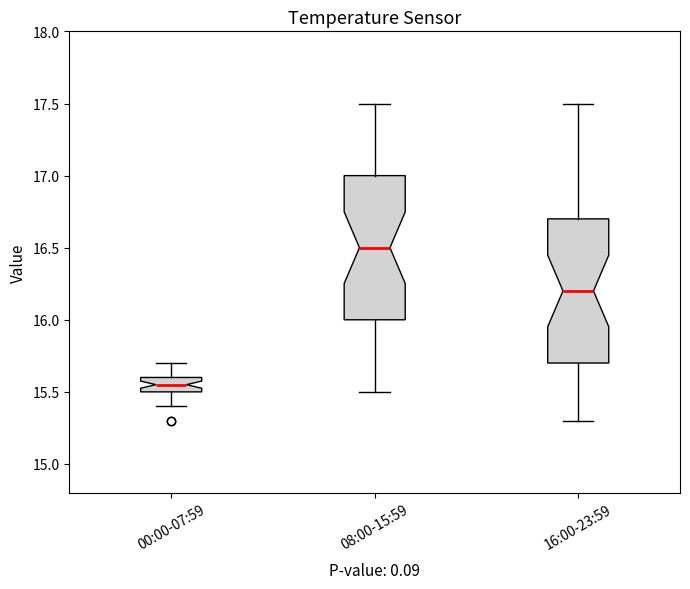

Reading left to right, read every box against the y-axis: the position of its median line, the range the box covers, and the ends of its whiskers. The values are not printed on the chart, so give them approximately, as read against the axis.

00:00-07:59: median 15.55, box 15.50 to 15.60, whiskers 15.40 to 15.70
08:00-15:59: median 16.50, box 16.00 to 17.00, whiskers 15.50 to 17.50
16:00-23:59: median 16.20, box 15.70 to 16.70, whiskers 15.30 to 17.50